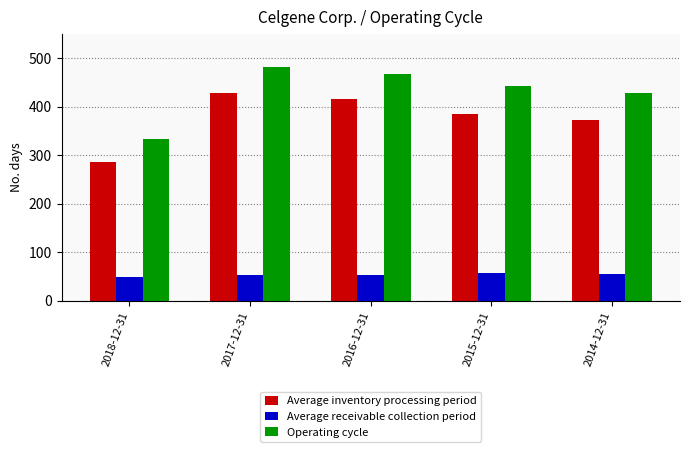

List the labels in order of Average inventory processing period value, smallest first.

2018-12-31, 2014-12-31, 2015-12-31, 2016-12-31, 2017-12-31